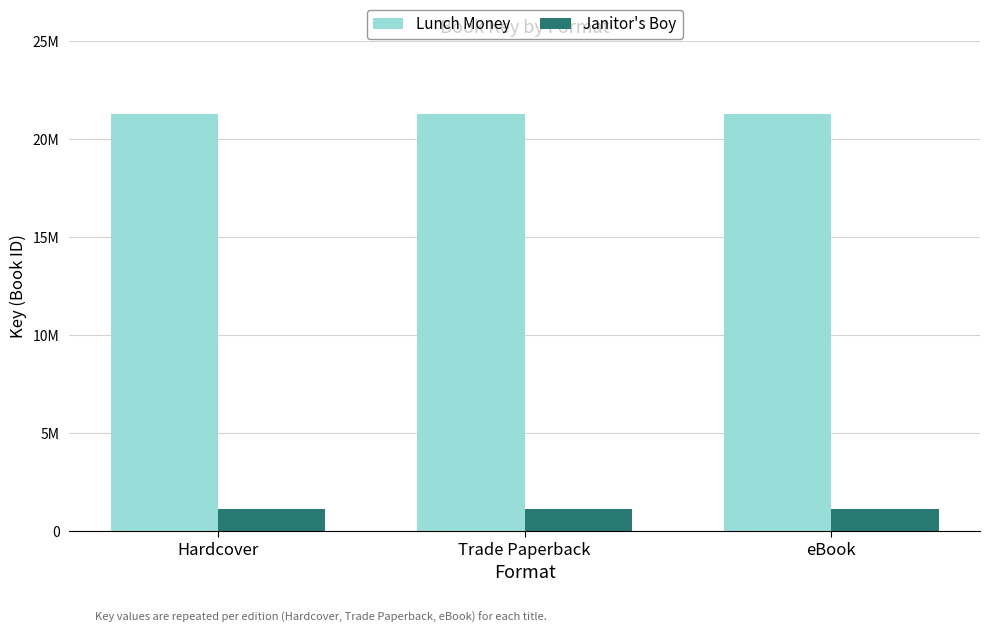

Reading right to left, list all the values displayed in this chart.

Lunch Money: eBook=21302725	Trade Paperback=21302725	Hardcover=21302725
Janitor's Boy: eBook=1143809	Trade Paperback=1143809	Hardcover=1143809